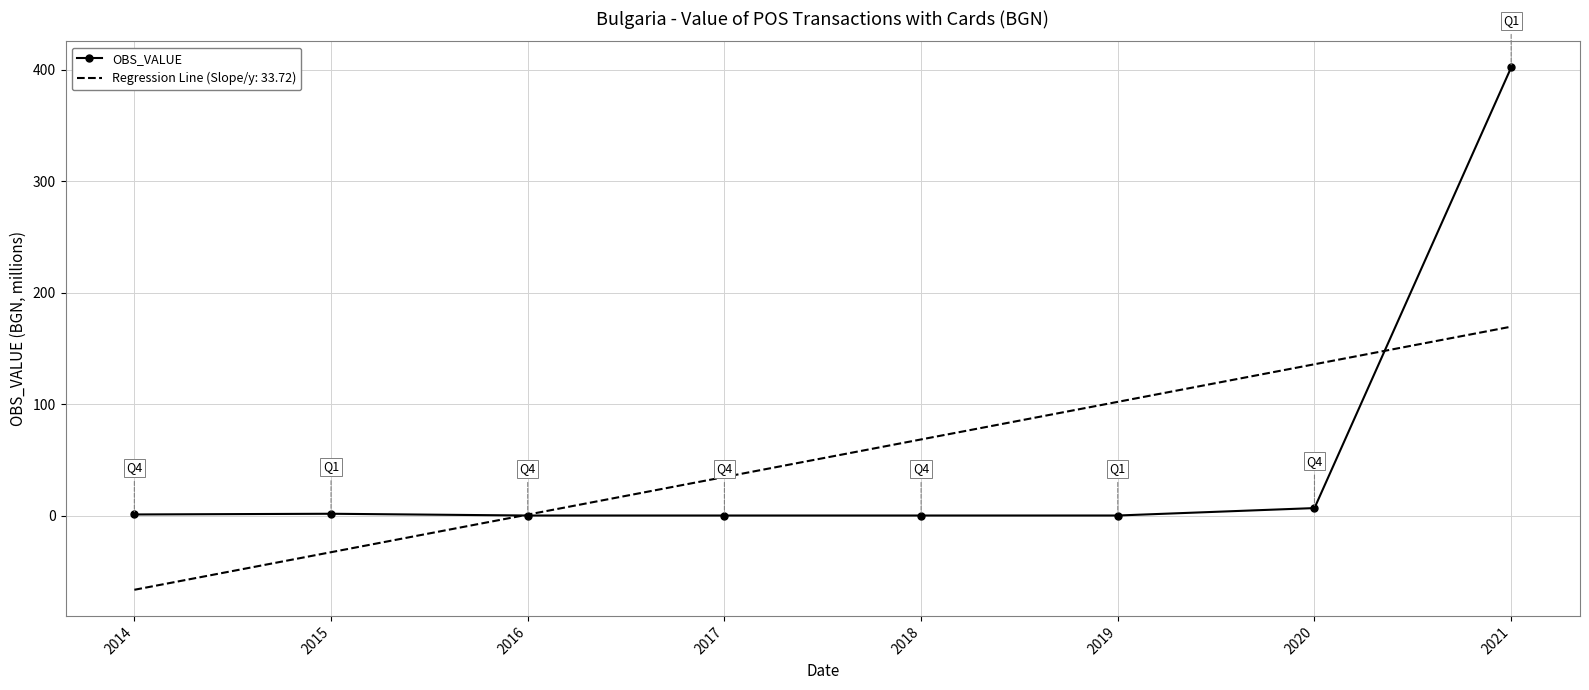

Is the value of OBS_VALUE at 2017 greater than the value of Regression Line (Slope/y: 33.72) at 2020?

No